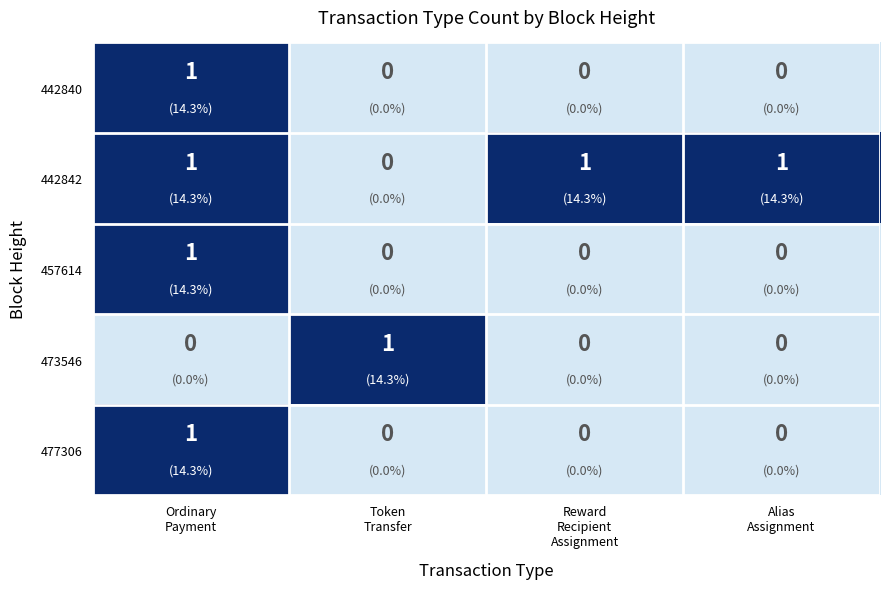

At which category is the sum across all series the highest?

Ordinary
Payment